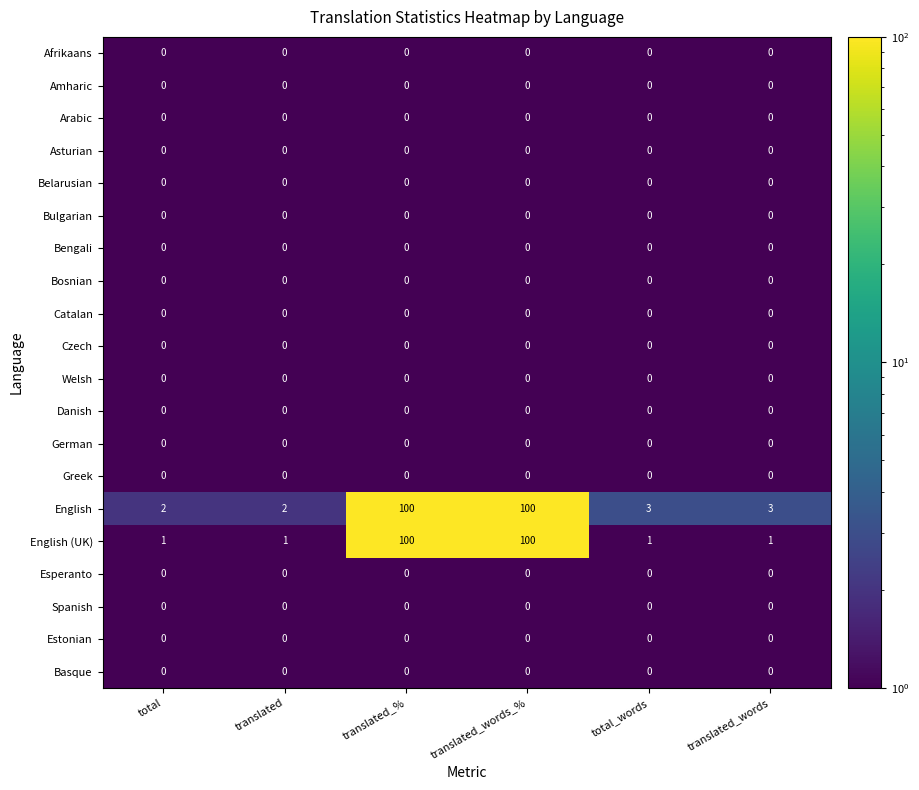

True or false: Estonian has a value of 0 at translated_words.

True